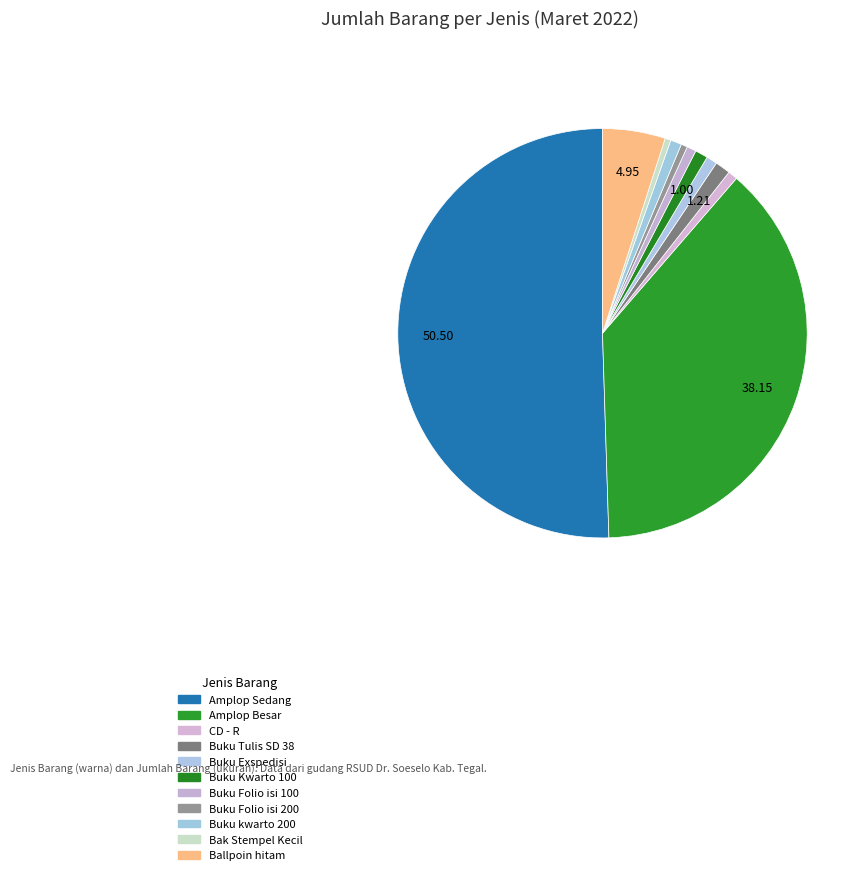

True or false: CD - R accounts for 13% of the total.

False